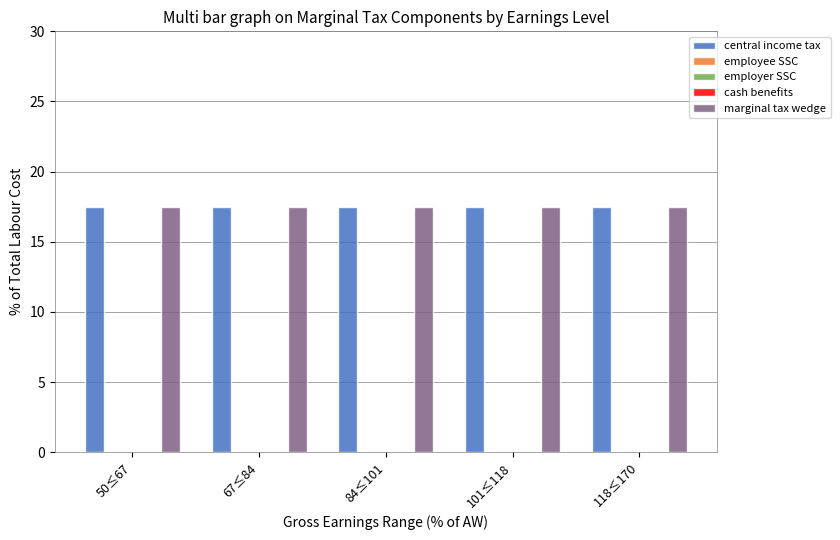

What is the spread (max minus min) of values at 67≤84?

17.5